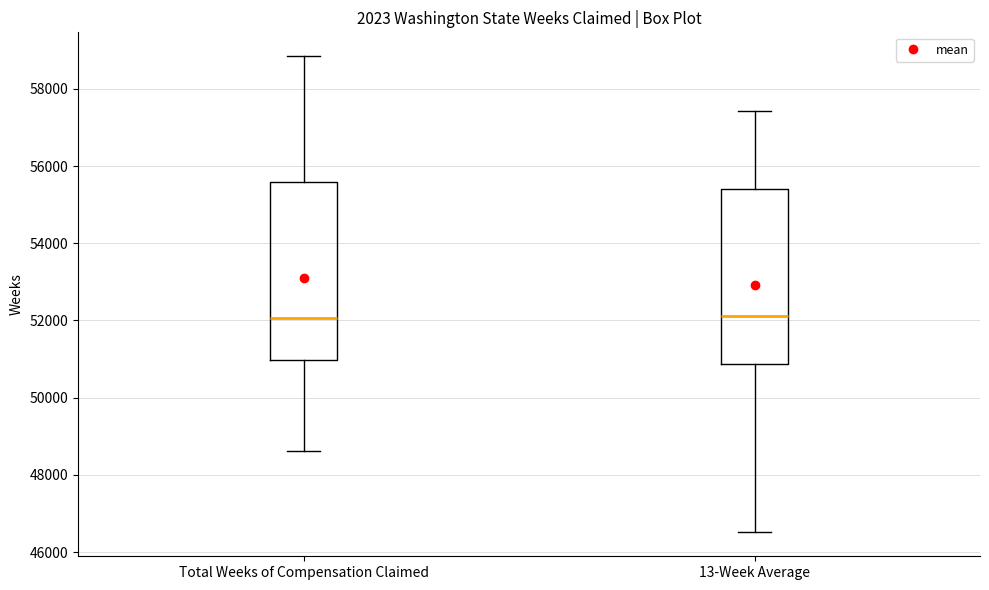

Where does the upper whisker of the box for Total Weeks of Compensation Claimed end on the y-axis? The values are not printed on the chart, so give them approximately, as read against the axis.

58800